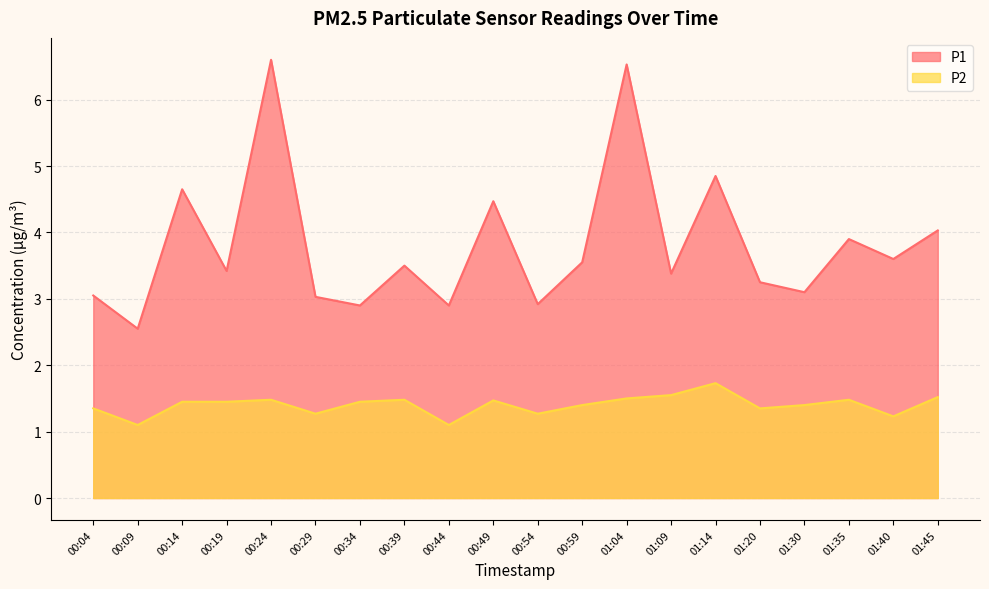

Is the value of P1 at 00:29 greater than the value of P2 at 00:59?

Yes